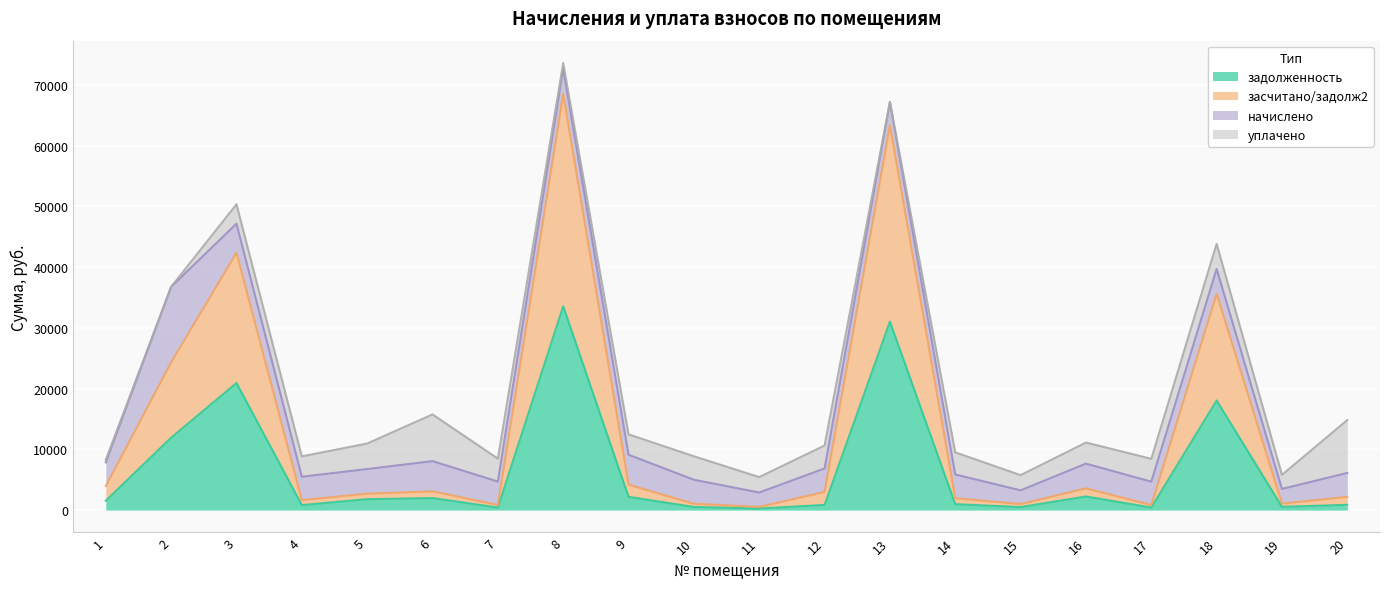

The засчитано/задолж2 series shows 1057.3 at 4. True or false?

False